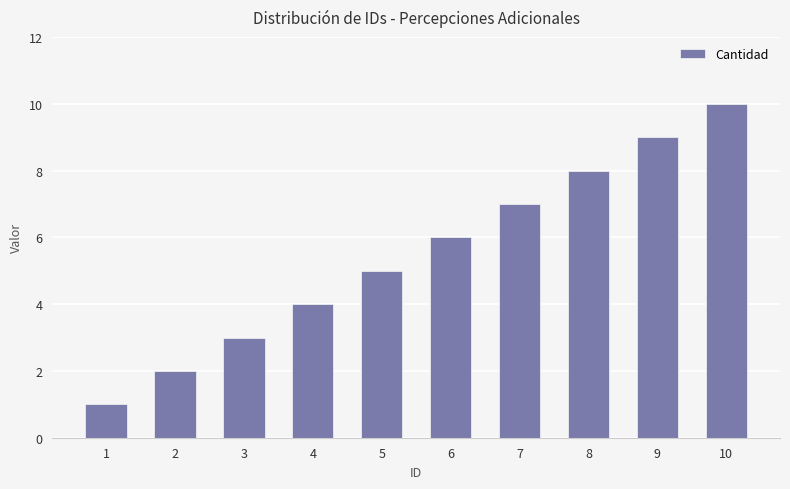

Rank the categories by value from highest to lowest.

10, 9, 8, 7, 6, 5, 4, 3, 2, 1